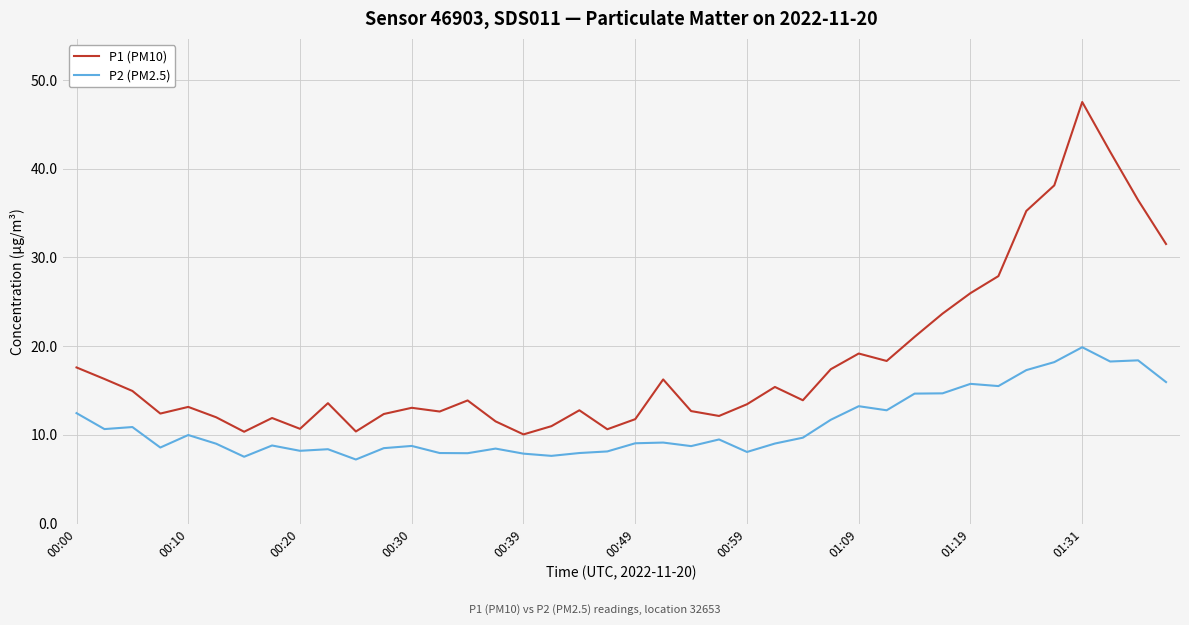

What is the minimum value for P1 (PM10)?

10.1